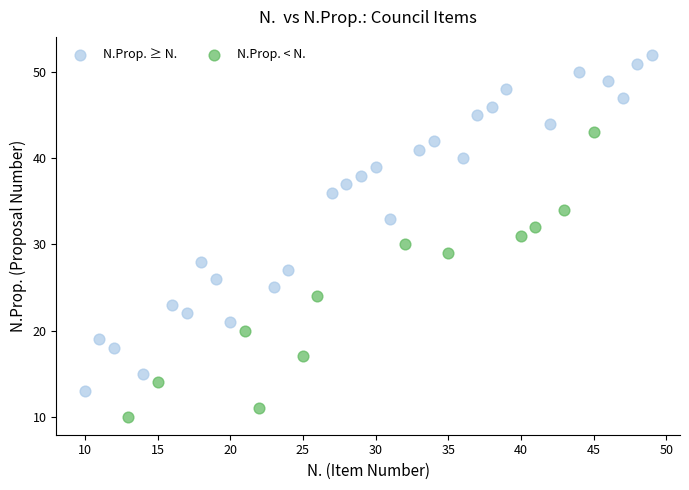

What are all the series names shown in the legend?

N.Prop. ≥ N., N.Prop. < N.